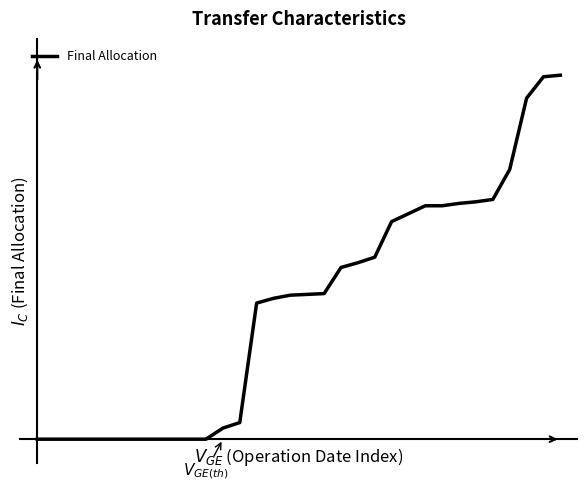

True or false: the data has more than 1 interior local peaks.

False